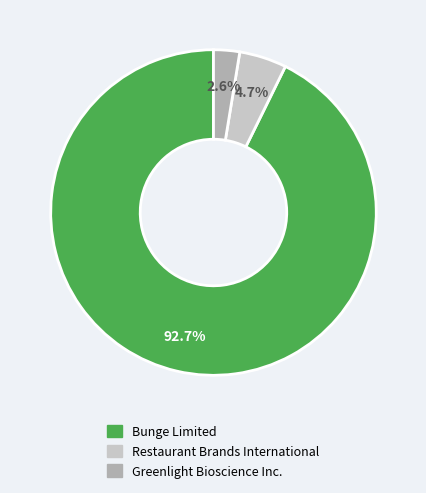

To the nearest percent, what portion does Restaurant Brands International represent?

5%